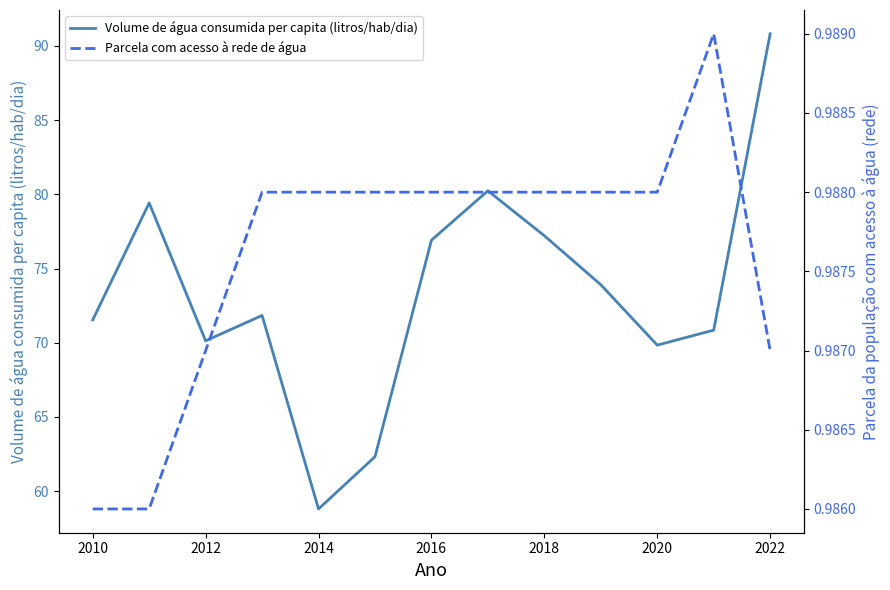

At which label does Volume de água consumida per capita (litros/hab/dia) reach its minimum?

2014